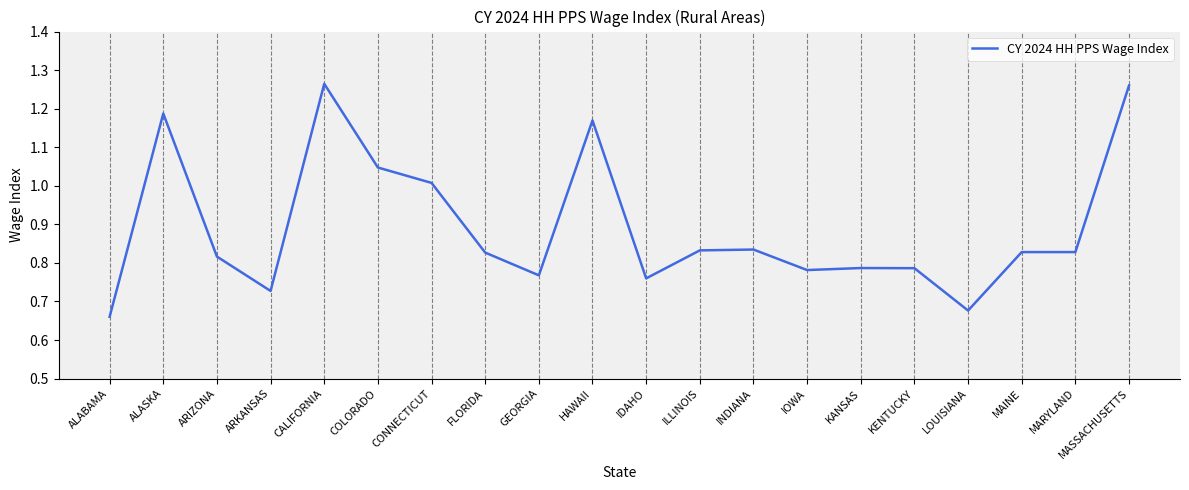

True or false: the data shows 0.4 at MARYLAND.

False